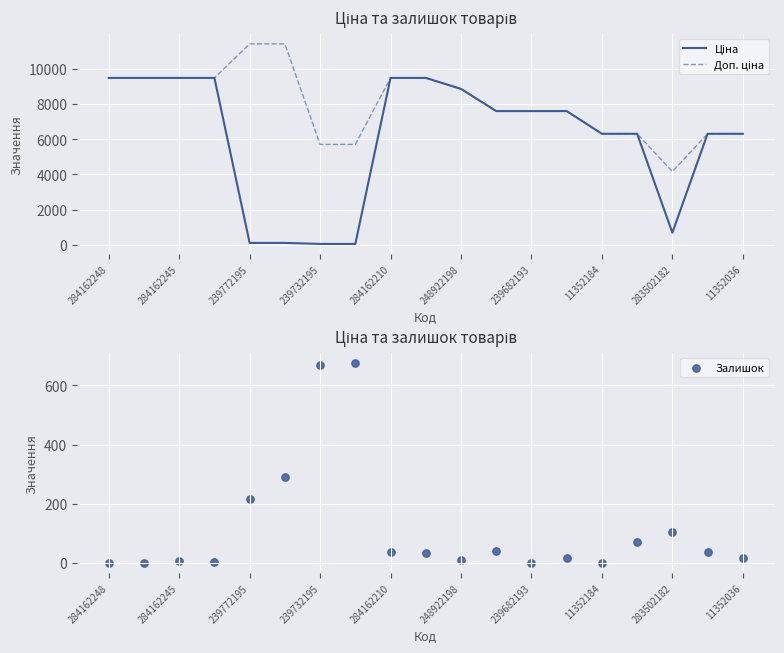

Which series reaches the maximum Y coordinate?

Доп. ціна